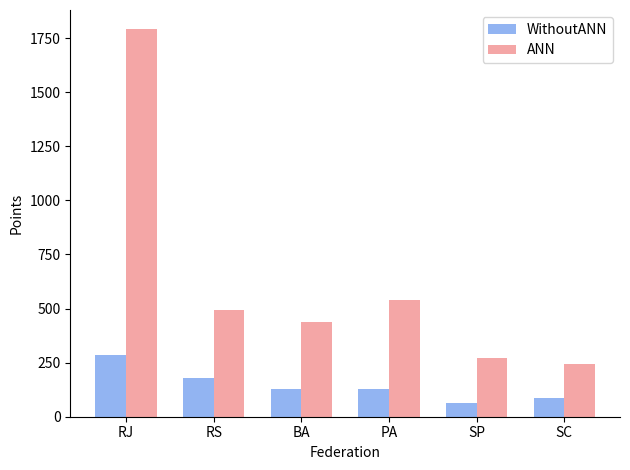

What is the total value across all series at SC?

330.0